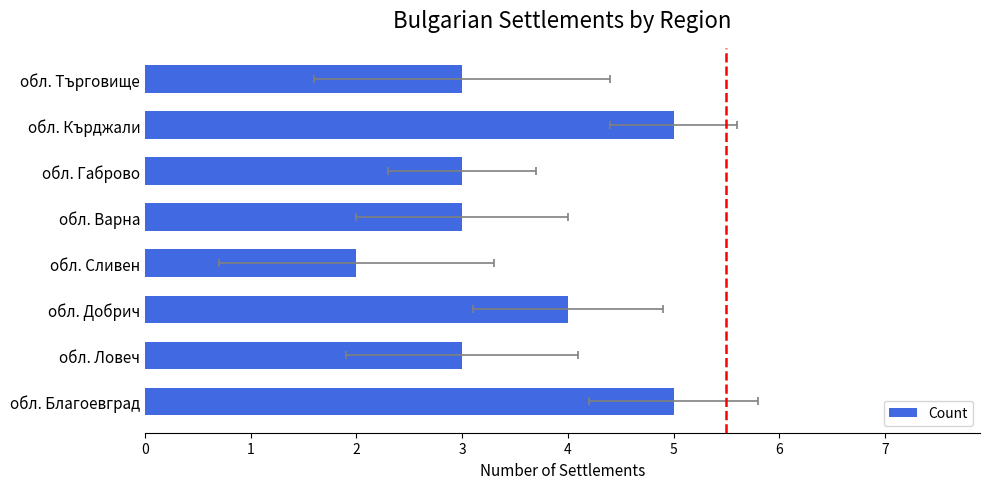

The chart shows a value of 7 at обл. Кърджали. True or false?

False